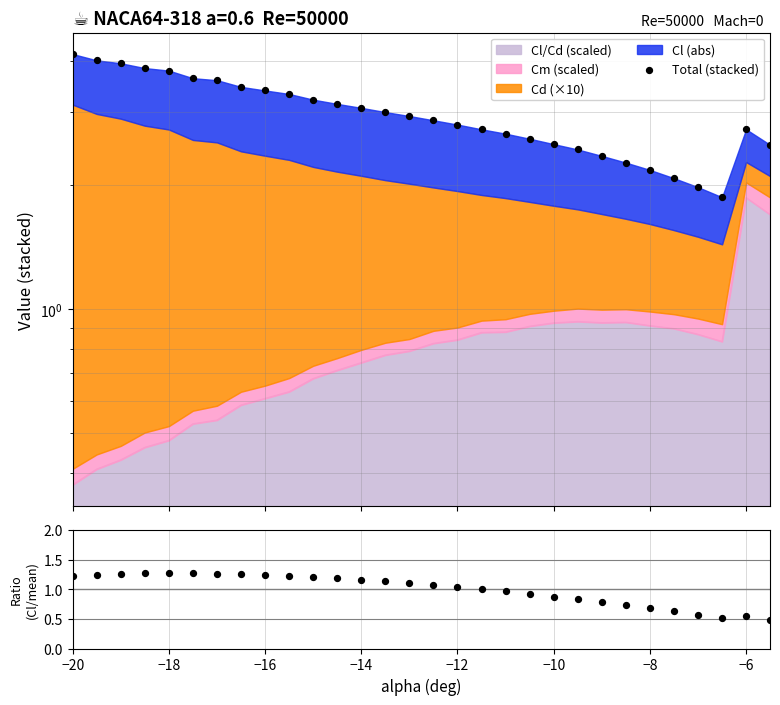

At how many categories does at least one series exceed 3?

14